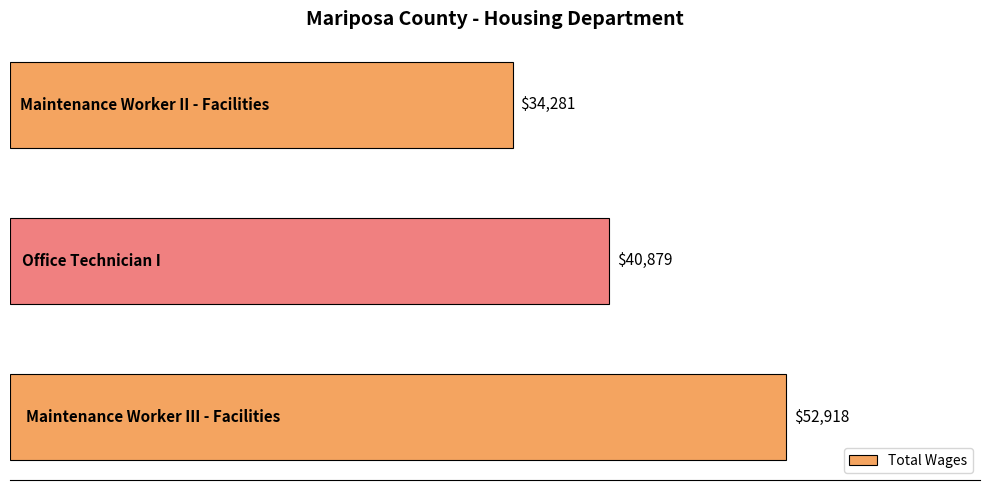

What is the greatest value displayed?

52918